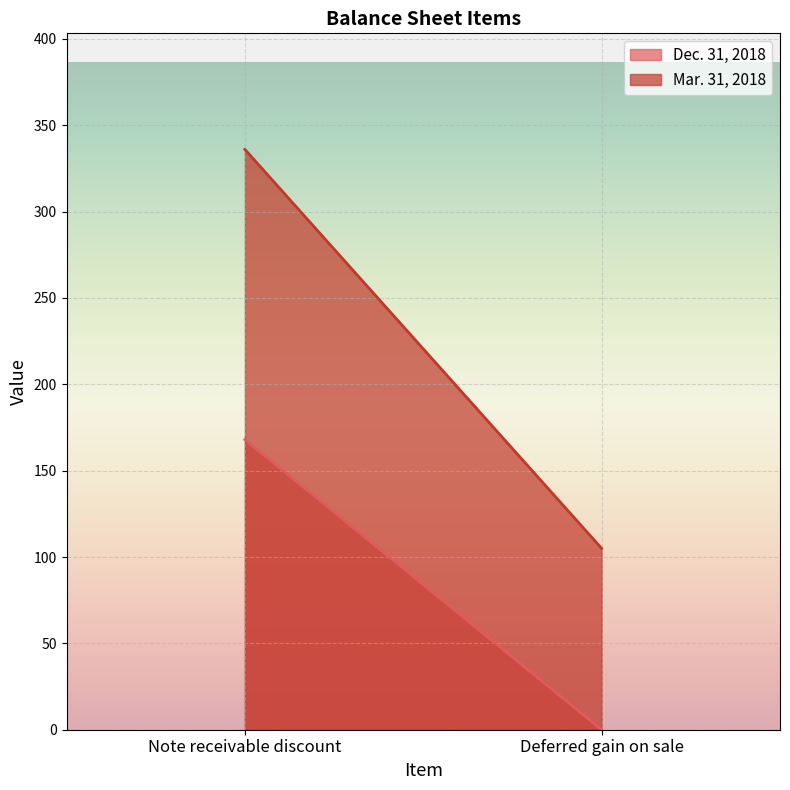

Which category has the lowest value across all series?

Deferred gain on sale